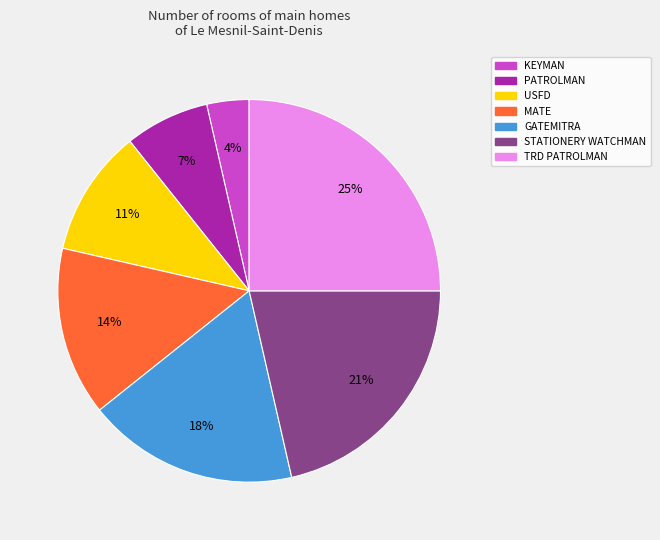

How many segments does this pie chart have?

7